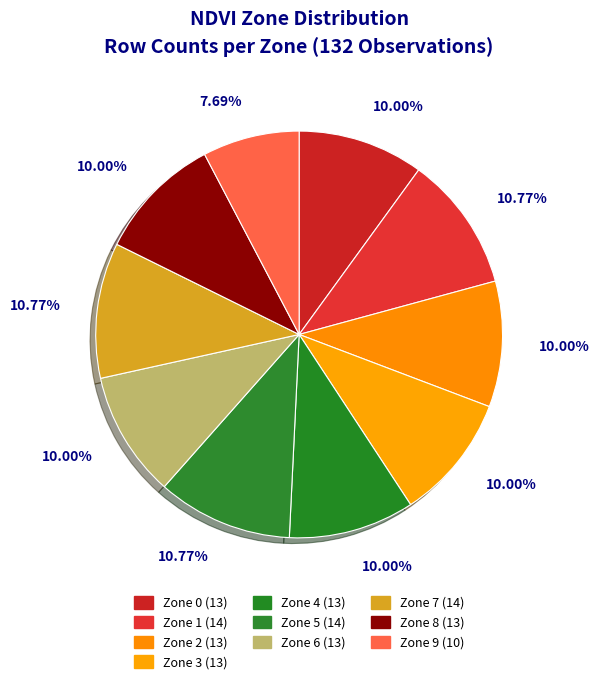

How many slices are in this pie chart?

10